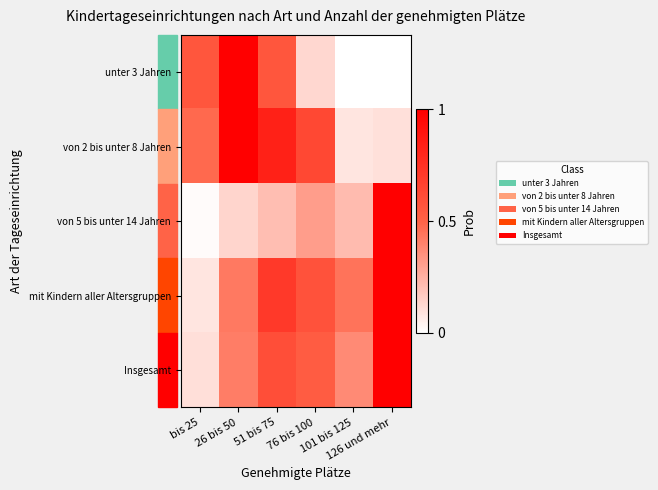

Reading left to right, extract all data points from this chart.

unter 3 Jahren: bis 25=0.6	26 bis 50=1.0	51 bis 75=0.6	76 bis 100=0.1	101 bis 125=0.0	126 und mehr=0.0
von 2 bis unter 8 Jahren: bis 25=0.5	26 bis 50=1.0	51 bis 75=0.8	76 bis 100=0.6	101 bis 125=0.1	126 und mehr=0.1
von 5 bis unter 14 Jahren: bis 25=0.0	26 bis 50=0.1	51 bis 75=0.2	76 bis 100=0.3	101 bis 125=0.2	126 und mehr=1.0
mit Kindern aller Altersgruppen: bis 25=0.1	26 bis 50=0.4	51 bis 75=0.7	76 bis 100=0.6	101 bis 125=0.4	126 und mehr=1.0
Insgesamt: bis 25=0.1	26 bis 50=0.4	51 bis 75=0.6	76 bis 100=0.5	101 bis 125=0.4	126 und mehr=1.0